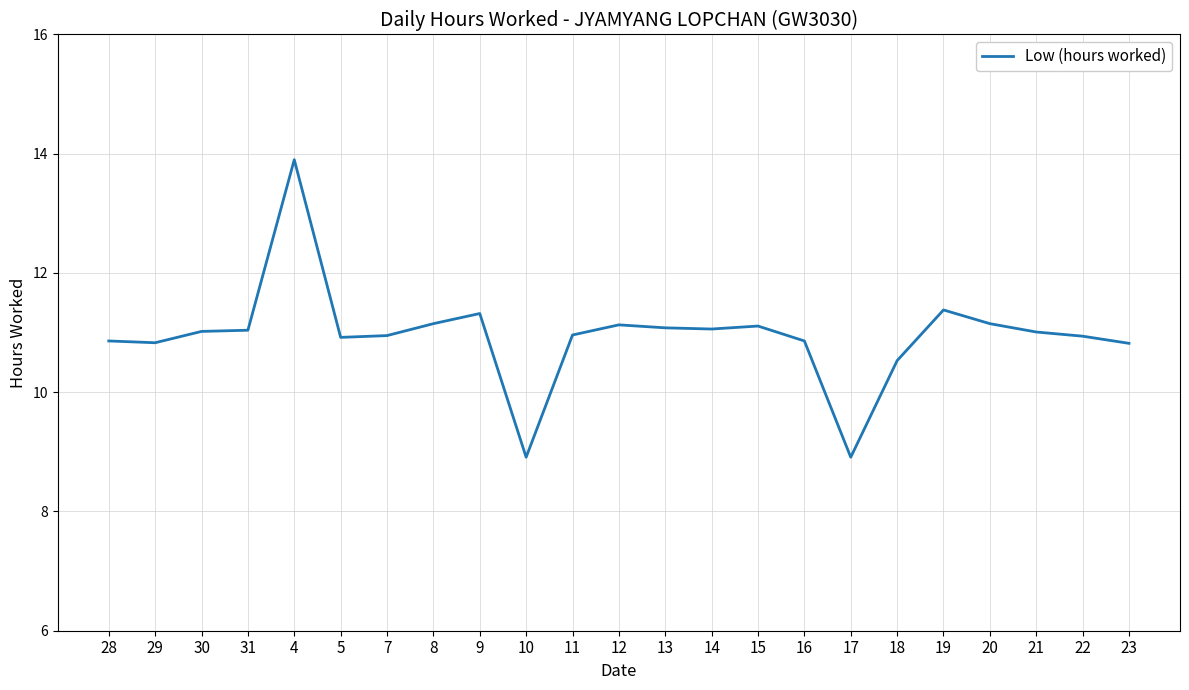

What is the average value?

10.9